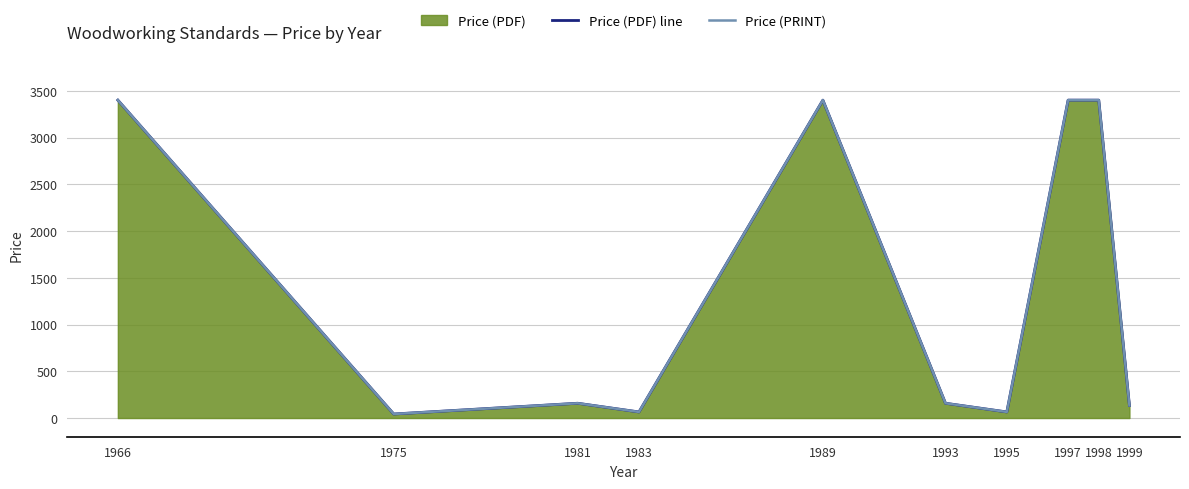

What is the difference between the maximum and minimum values in the Price (PRINT) series?

3357